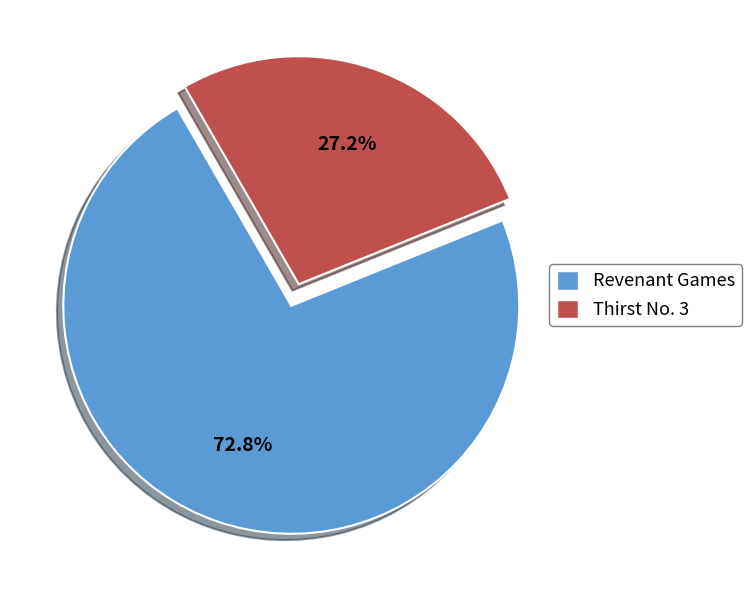

Approximately how many times larger is the value at Thirst No. 3 compared to Revenant Games?

0.4